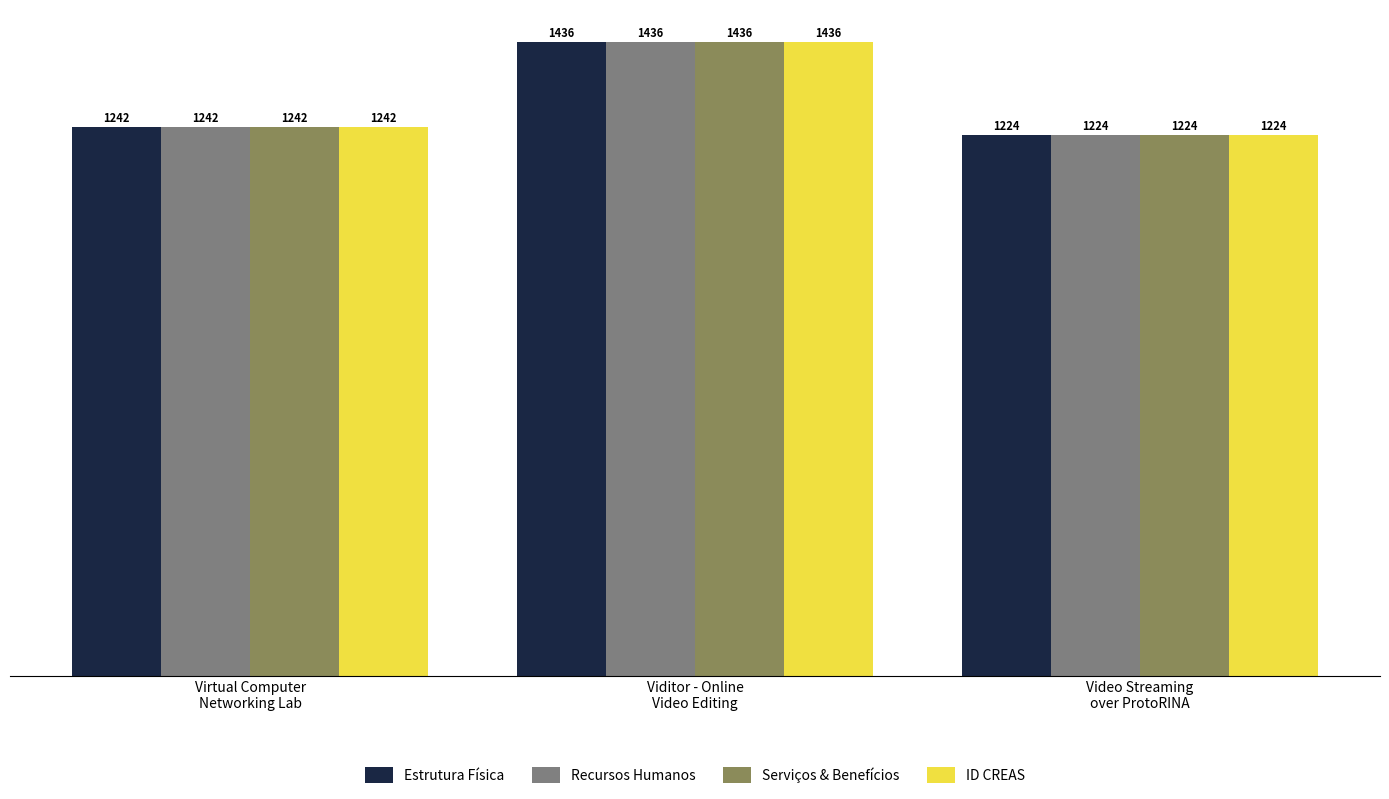

The ID CREAS series shows 1436 at Viditor - Online
Video Editing. True or false?

True